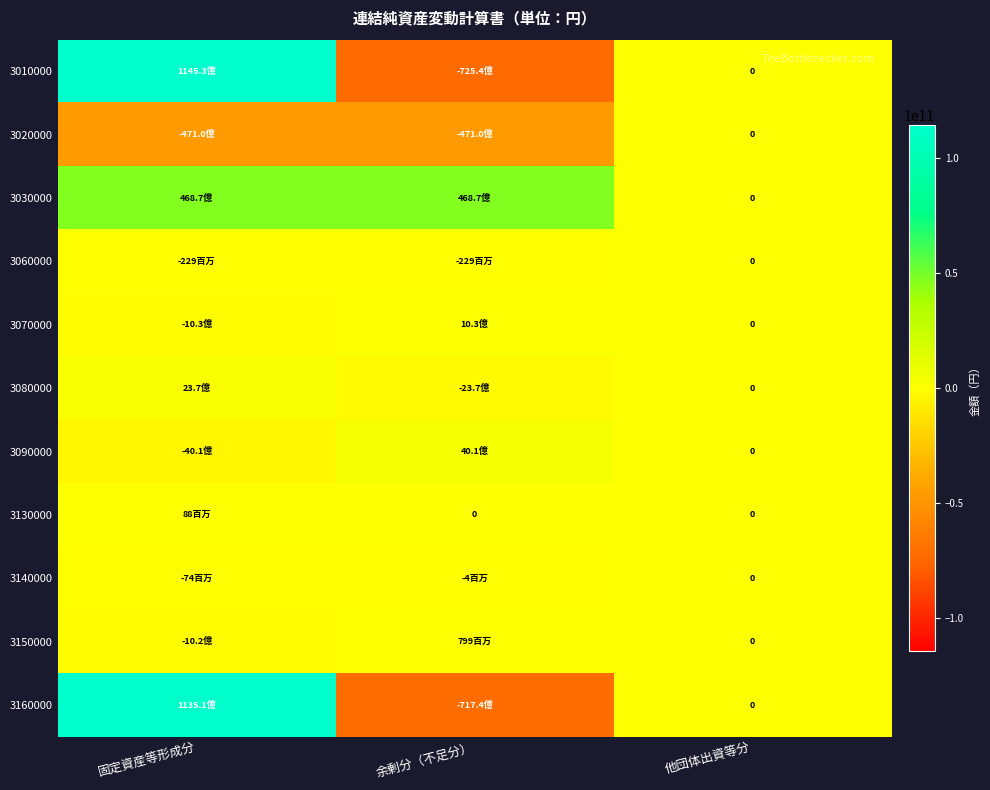

Which category has the highest value in the 3030000 series?

固定資産等形成分